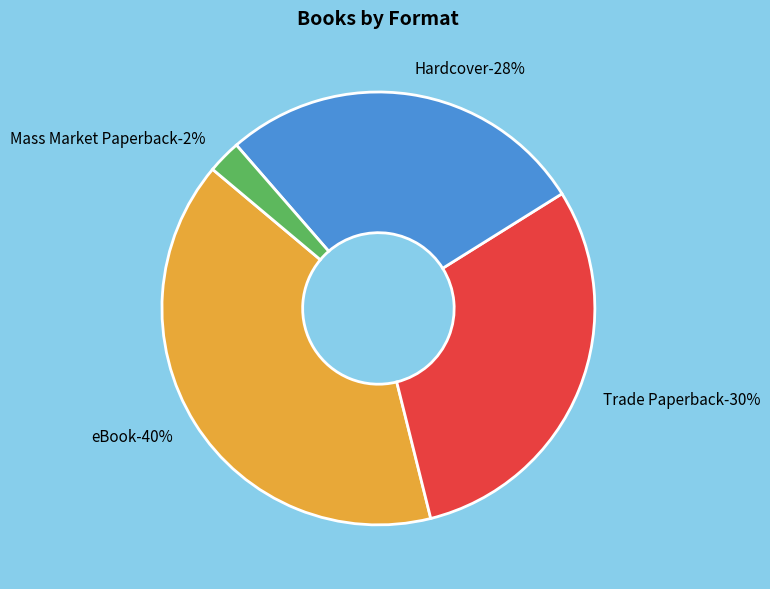

Is there a majority slice in this chart?

No